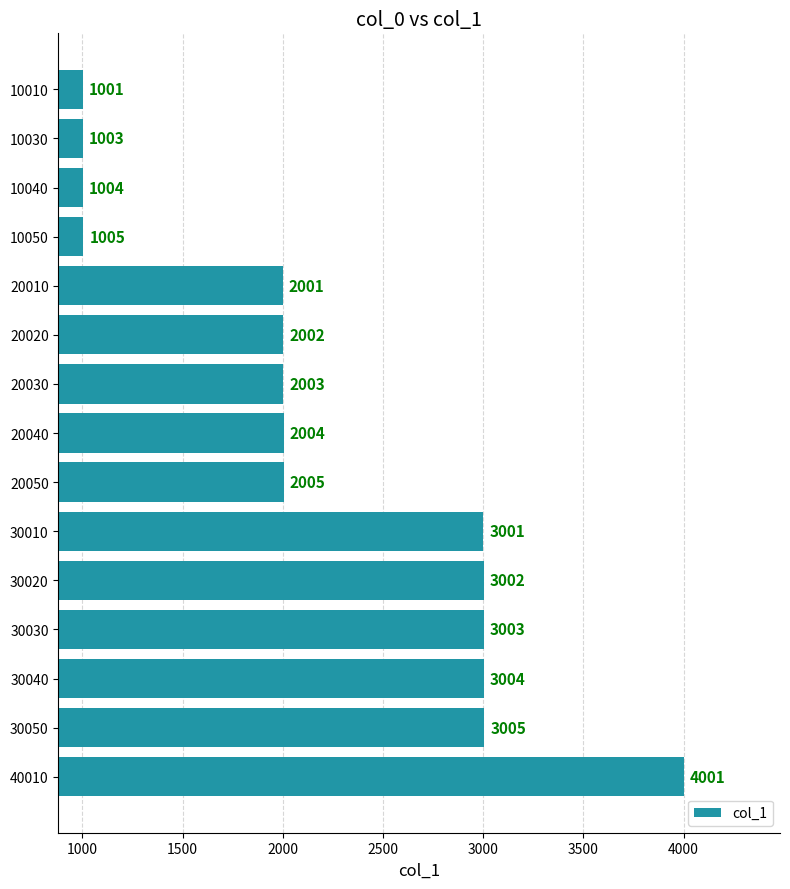

What is the value of the 14th bar from the top?

3005